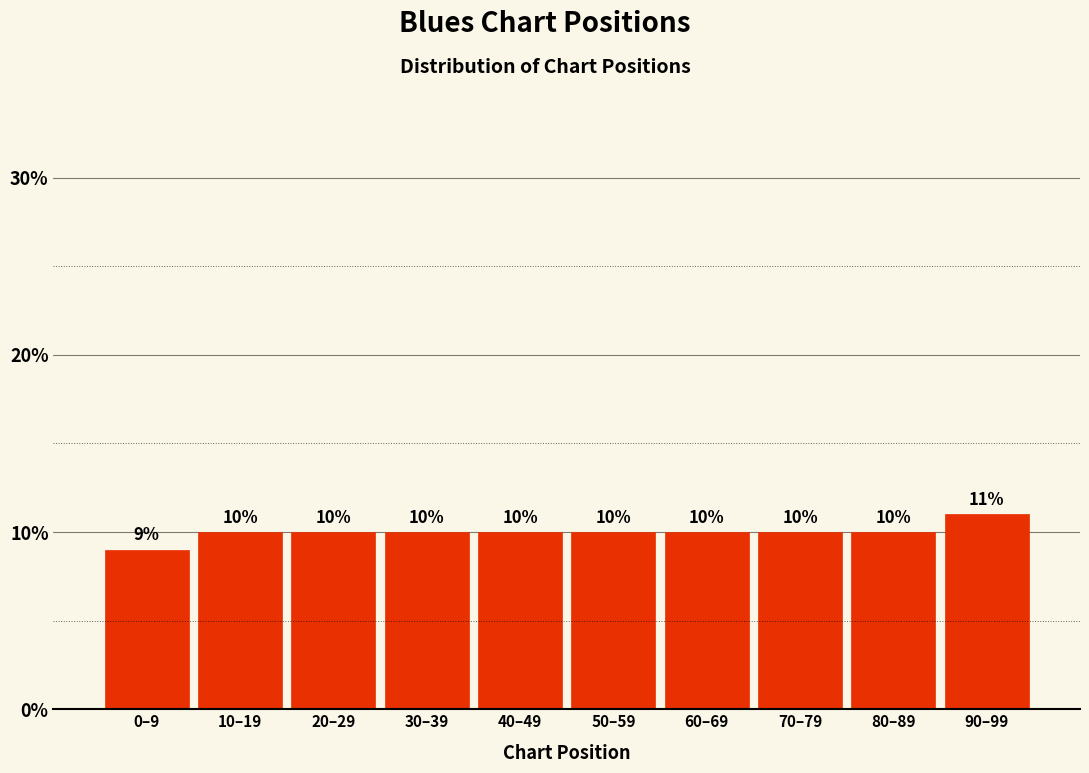

Reading left to right, what are all the values shown in this chart?

0–9=9	10–19=10	20–29=10	30–39=10	40–49=10	50–59=10	60–69=10	70–79=10	80–89=10	90–99=11